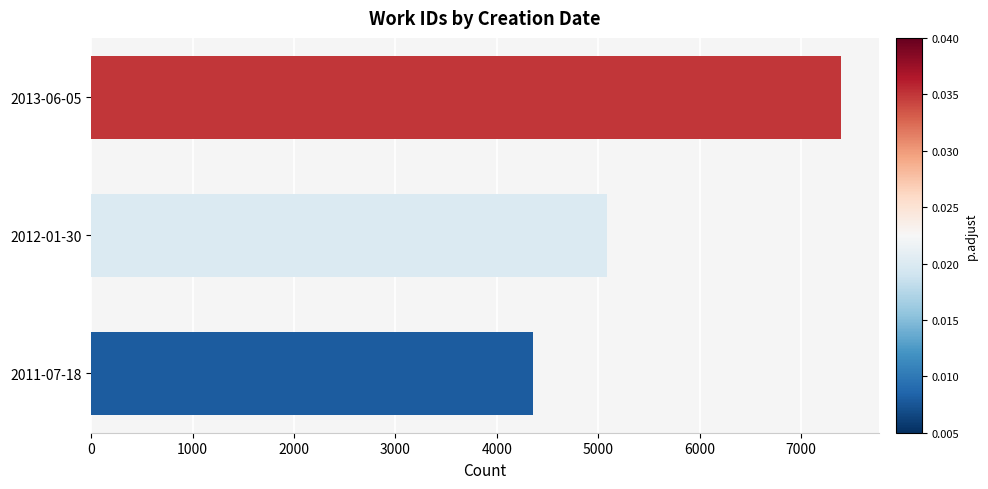

What is the greatest value displayed?

7399